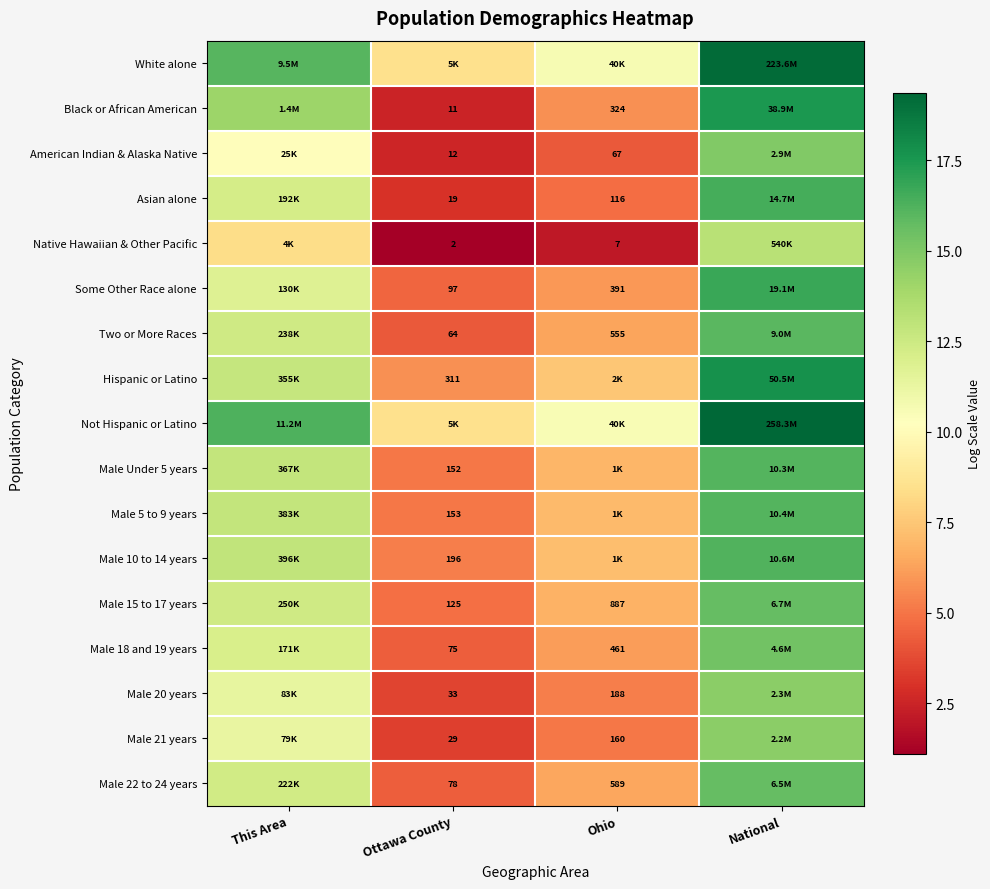

What is the sum of all Male 18 and 19 years values?

37.9